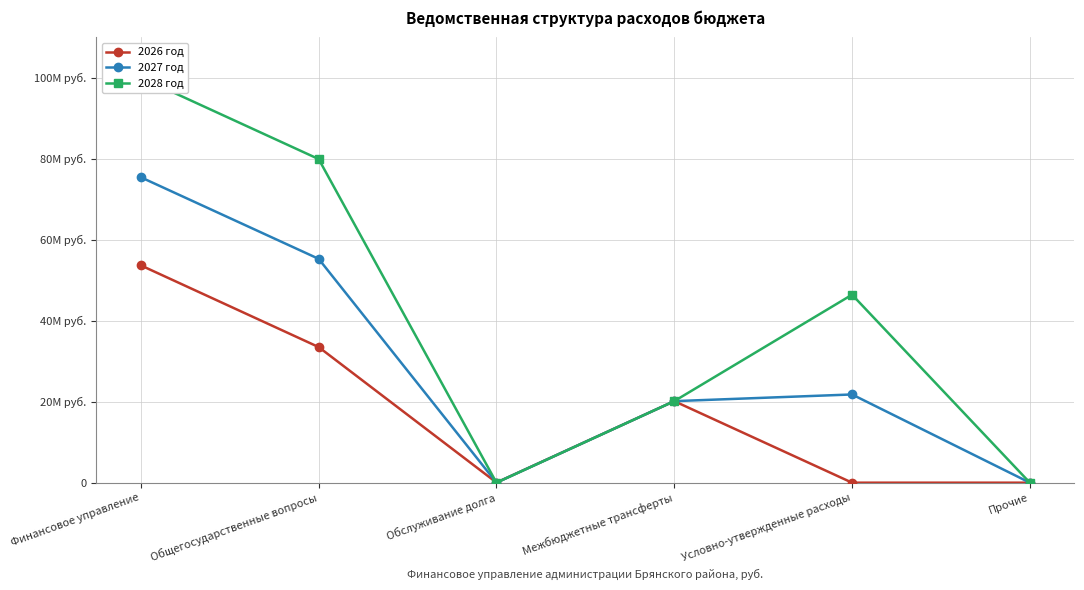

True or false: 2027 год and 2026 год cross at least once.

True